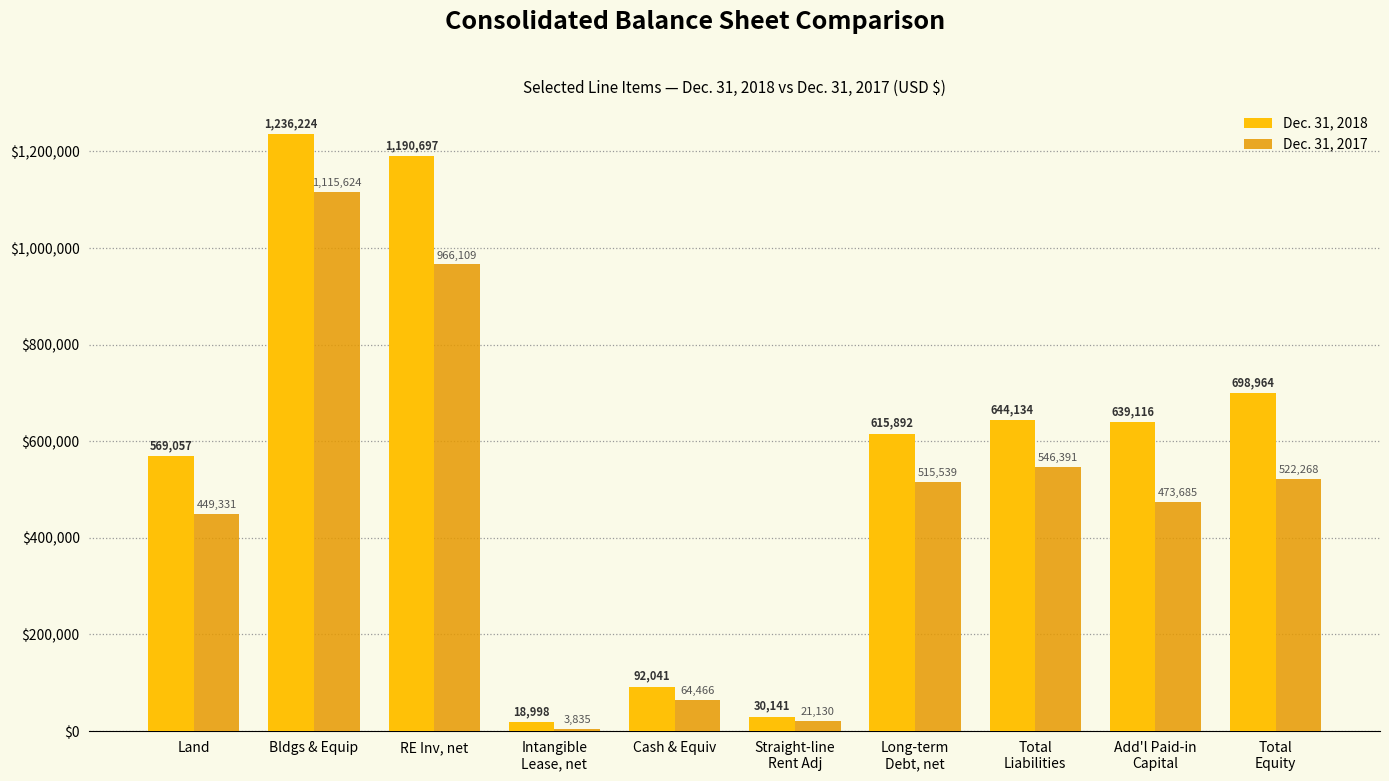

What is the approximate value of Dec. 31, 2018 at Land?

569057